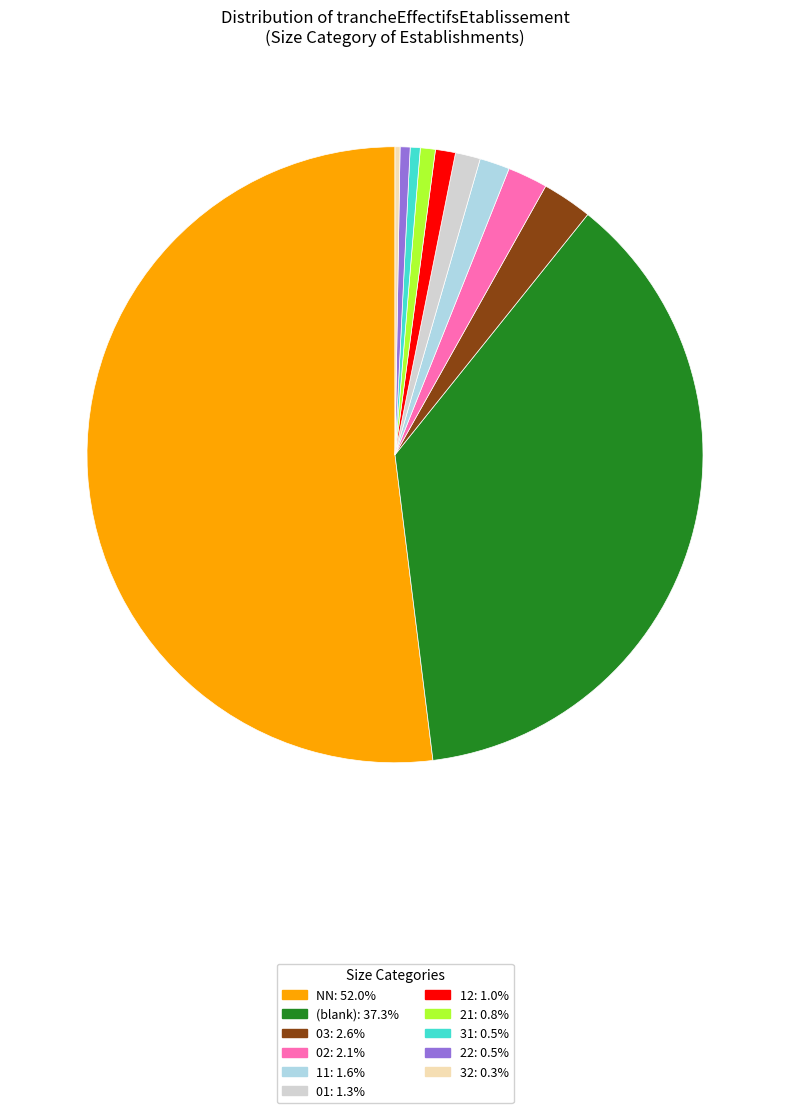

What is the ratio of the value at 11: 1.6% to the value at 21: 0.8%?

2.0